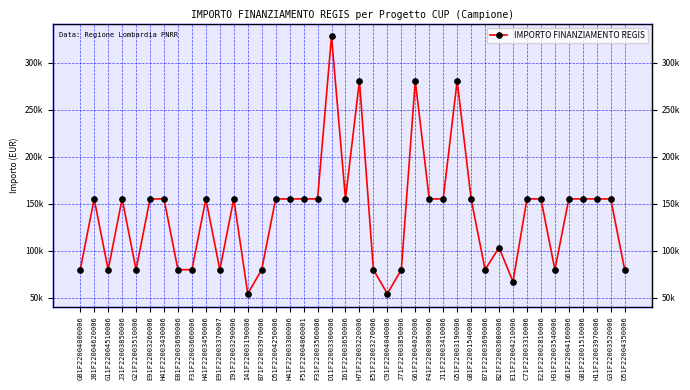

List the labels in order of value, largest first.

D11F22003300006, H71F22003220006, G61F22004020006, G51F22003190006, J81F22004620006, J31F22003850006, E91F22003260006, H41F22003430006, H41F22003450006, I91F22003290006, D51F22004250006, H41F22003300006, F51F22004060001, F31F22003560006, I61F22003650006, F41F22003090006, J11F22003410006, G81F22001540006, C71F22003310006, E21F22002810006, G61F22004160006, G81F22001510006, H11F22003970006, G31F22003520006, B21F22003680006, G81F22004000006, G11F22004510006, G21F22003510006, E81F22003690006, F31F22003660006, E91F22003370007, B71F22003970006, E51F22003270006, J71F22003850006, B71F22003690006, H31F22003540006, D51F22004350006, E11F22004210006, I41F22003190006, C91F22004040006